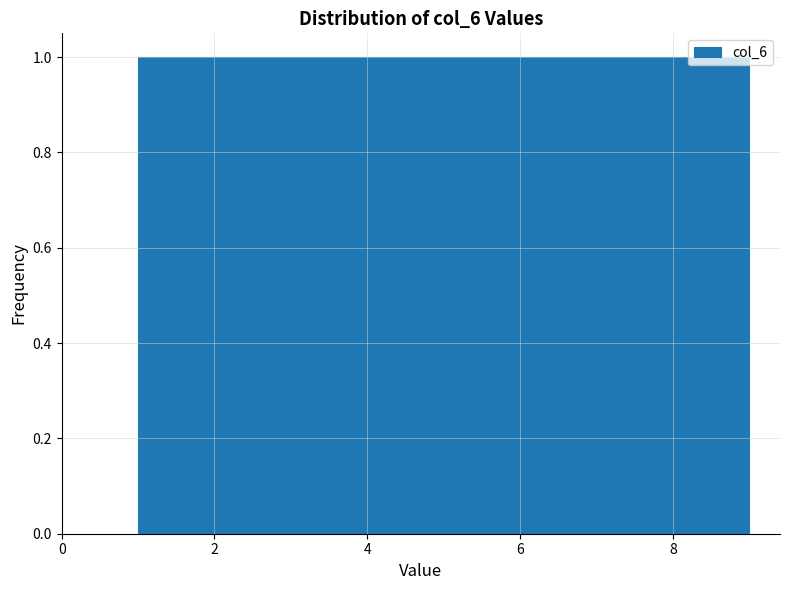

Reading left to right, transcribe this chart: for each bar, give the range it covers on the x-axis and its height. Neither the bar edges nor the heights are printed on the chart, so give them approximately, as read against the axes.

1.0 to 1.8: 1
1.8 to 2.8: 1
2.8 to 3.6: 1
3.6 to 4.6: 1
4.6 to 5.4: 1
5.4 to 6.4: 1
6.4 to 7.2: 1
7.2 to 8.2: 1
8.2 to 9.0: 1